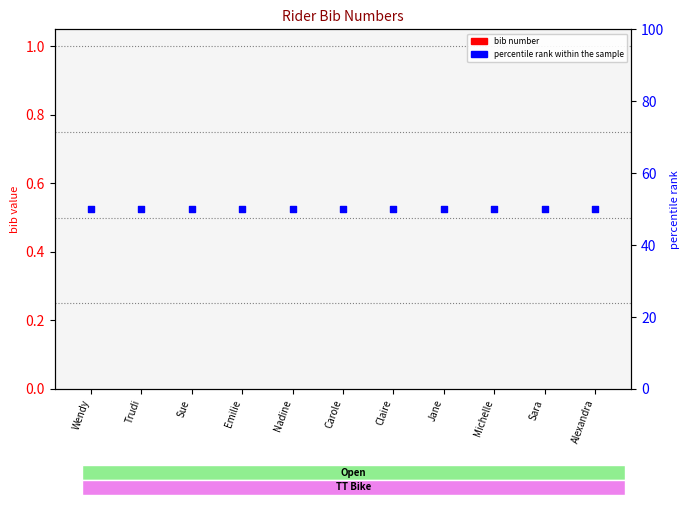

What are all the series names shown in the legend?

bib number, percentile rank within the sample